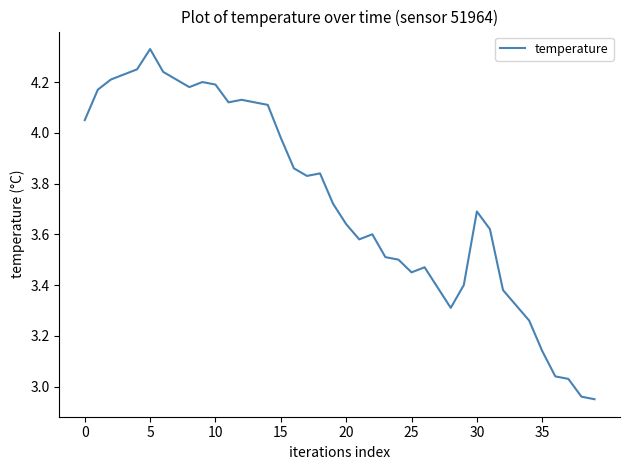

What is the difference between the maximum and minimum values?

1.4